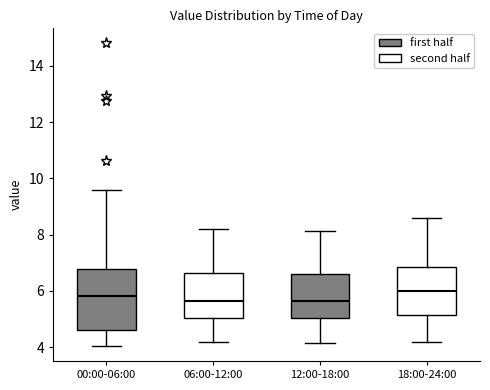

Reading left to right, transcribe this box plot: for each box, give where its median line is, the range the box spans, and where its two whiskers end, as read against the y-axis. The values are not printed on the chart, so give them approximately, as read against the axis.

00:00-06:00: median 5.8, box 4.6 to 6.8, whiskers 4.0 to 9.6
06:00-12:00: median 5.6, box 5.0 to 6.6, whiskers 4.2 to 8.2
12:00-18:00: median 5.6, box 5.0 to 6.6, whiskers 4.2 to 8.2
18:00-24:00: median 6.0, box 5.2 to 6.8, whiskers 4.2 to 8.6